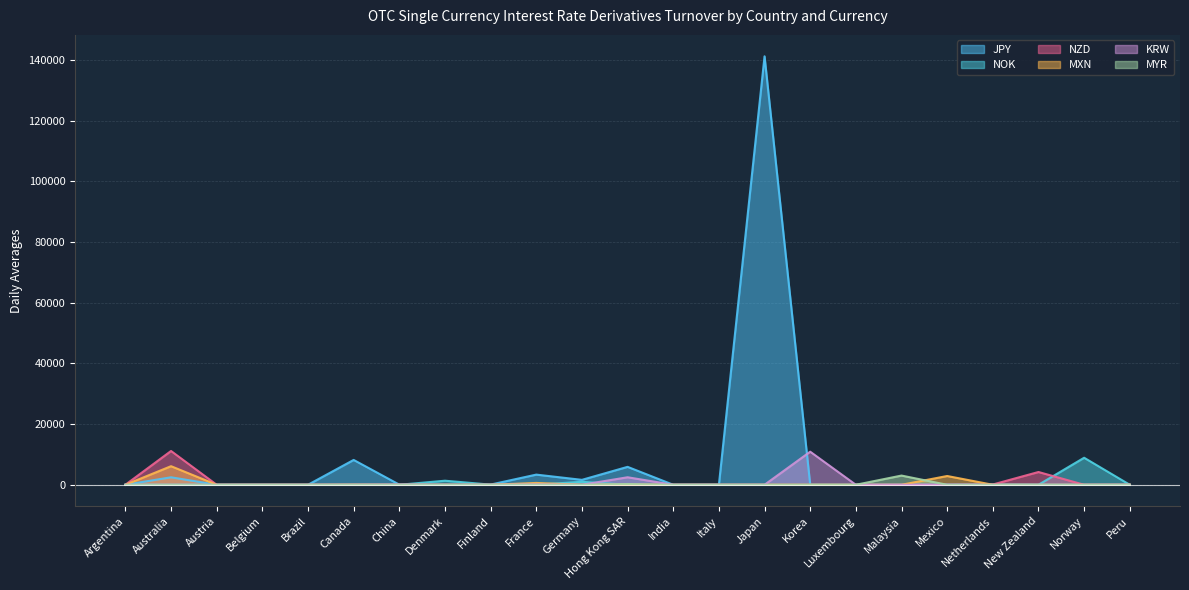

Which label corresponds to the largest value in the chart?

Japan